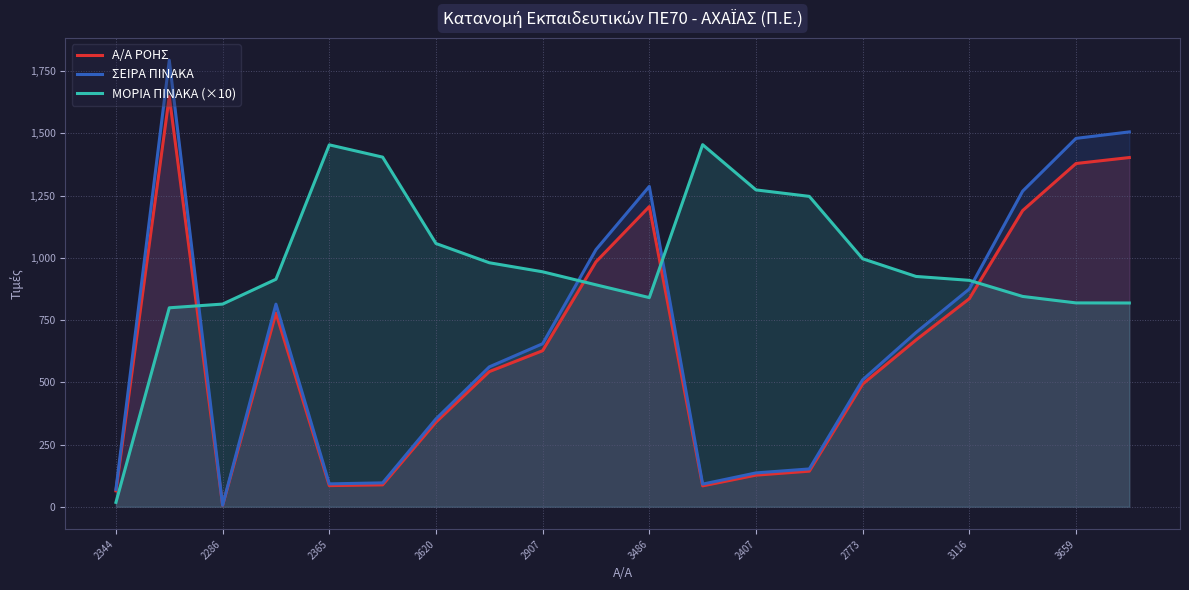

How many series are shown in this chart?

3